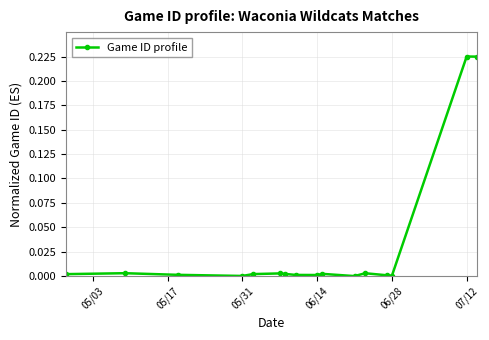

What is the sum of all values?

0.5